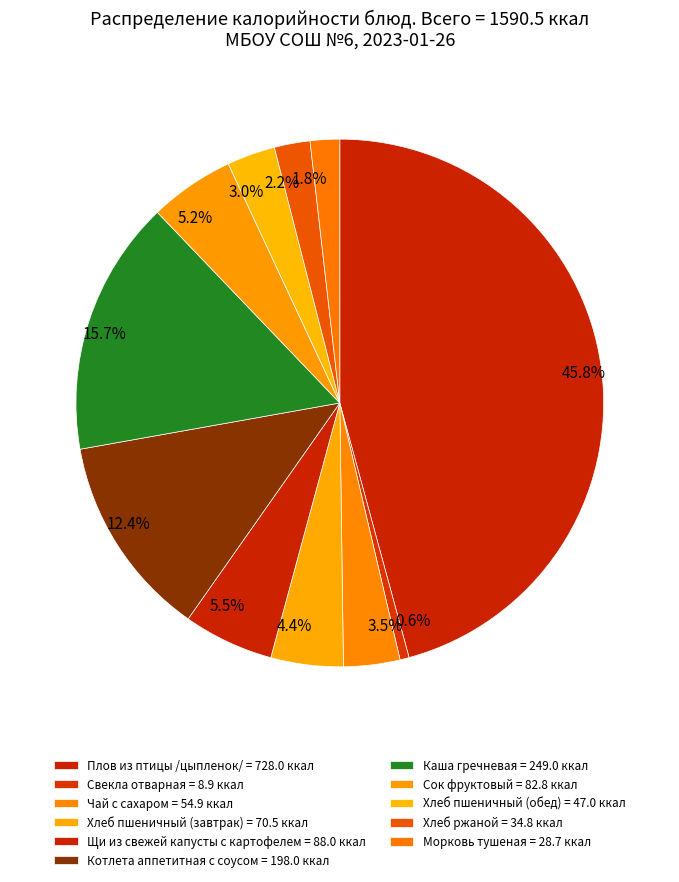

Which slice is the largest?

Плов из птицы /цыпленок/